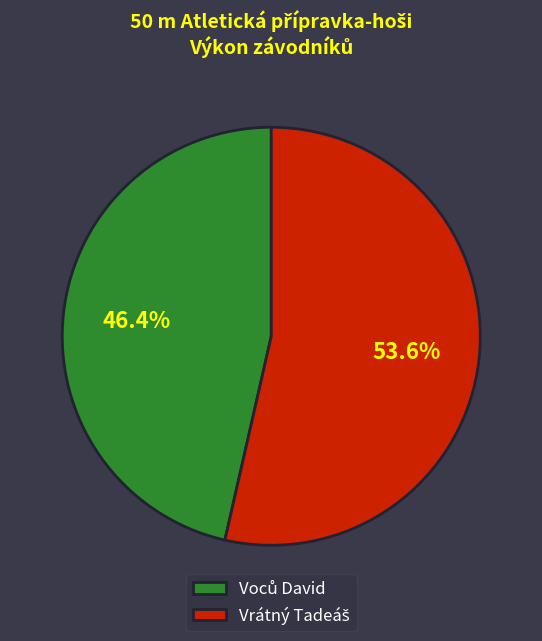

Does any single category account for the majority?

Yes